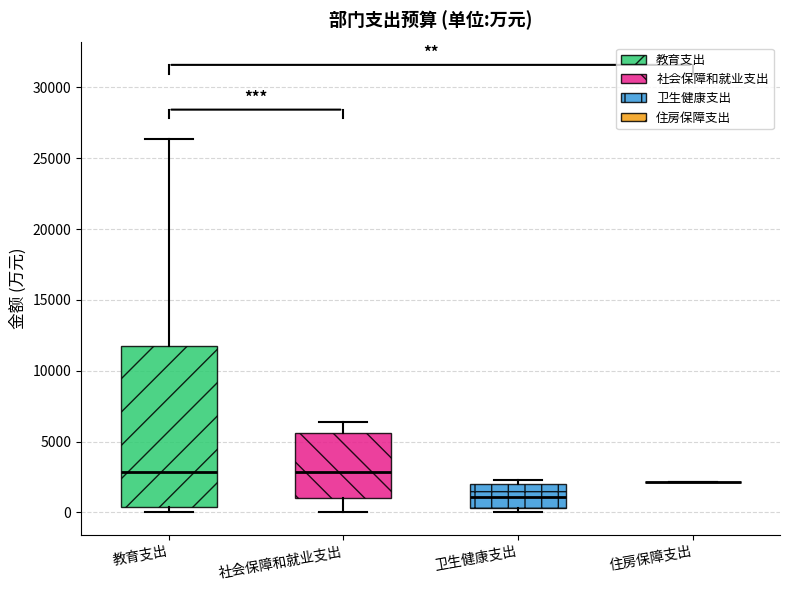

Comparing the boxes themselves (not the whiskers), which one is the tallest?

教育支出